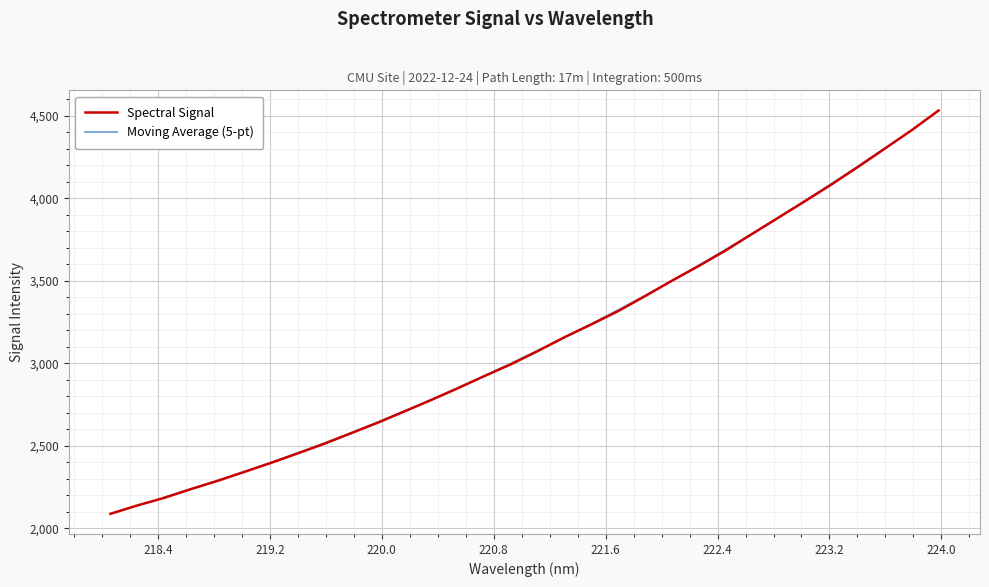

What is the minimum value for Spectral Signal?

2086.9